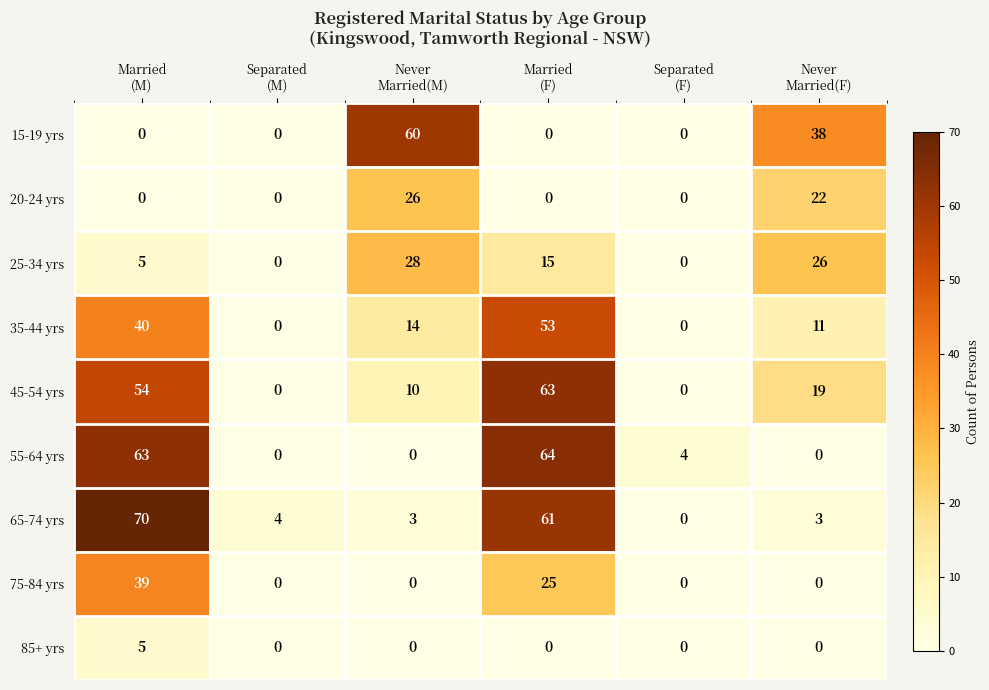

How many series are shown in this chart?

9